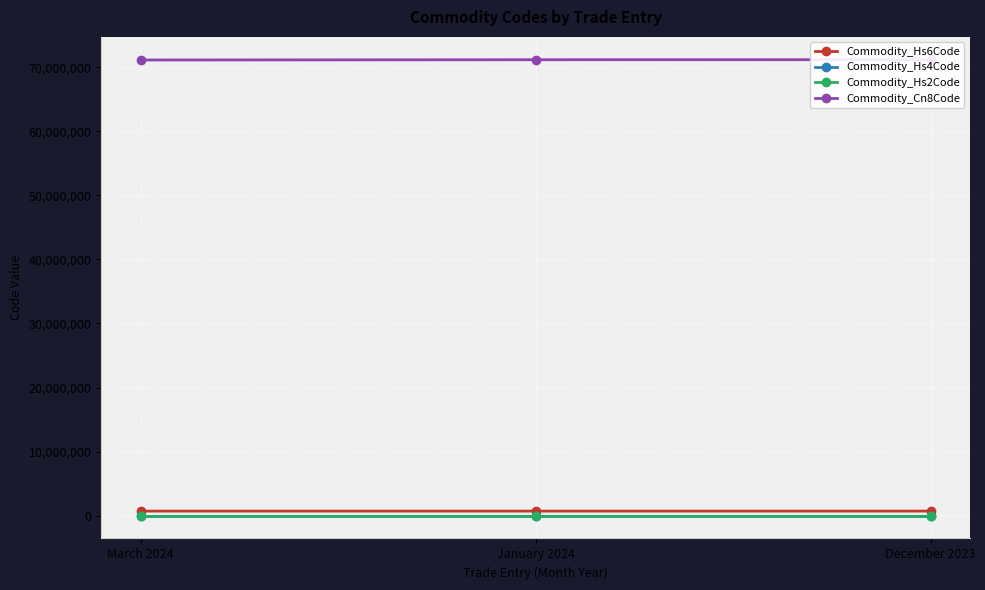

True or false: Commodity_Cn8Code has a value of 119576002 at March 2024.

False